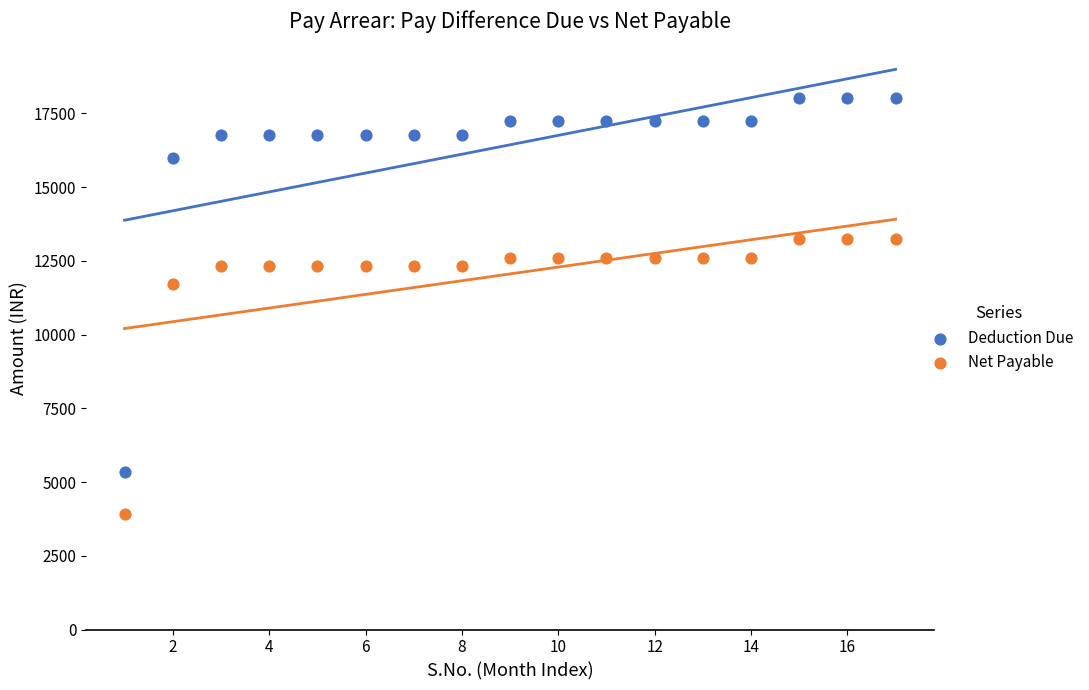

Which series reaches the minimum Y coordinate?

Net Payable